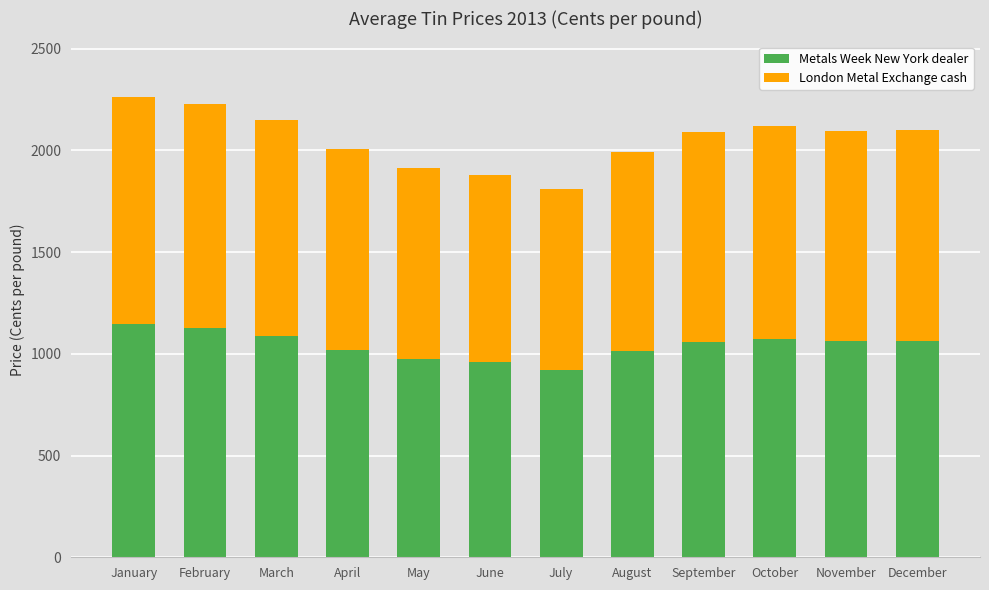

What is the sum of the Metals Week New York dealer values at February and July?

2045.6